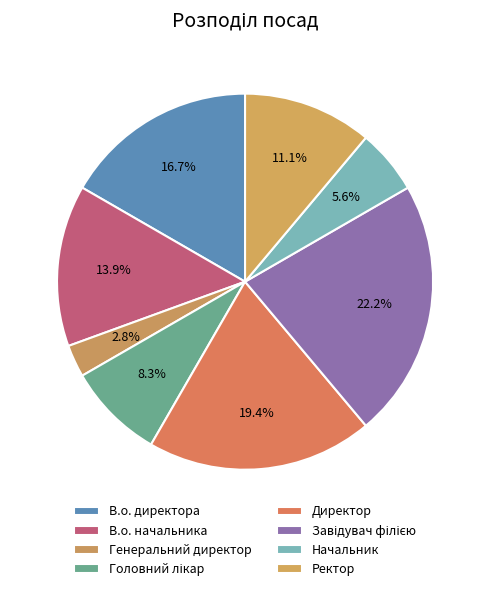

To the nearest percent, what is the combined percentage of Начальник and Генеральний директор?

8%